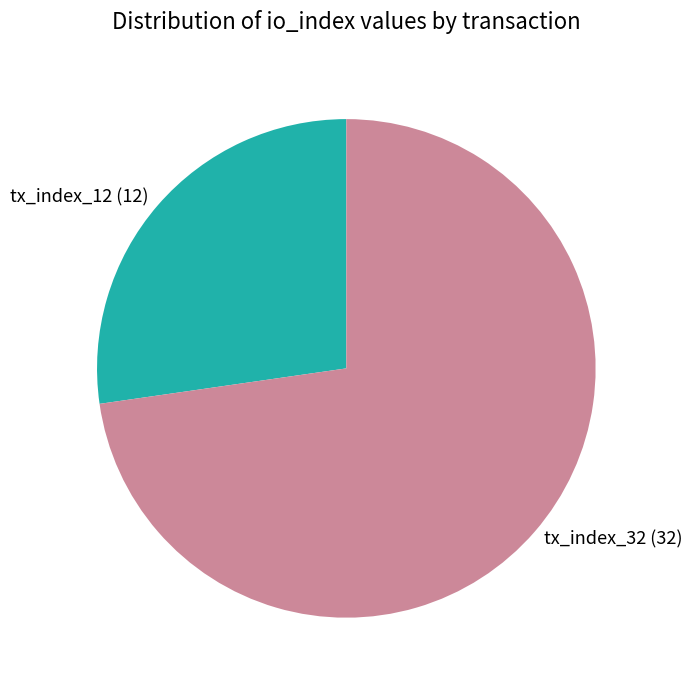

Between tx_index_12 and tx_index_32, which is larger?

tx_index_32